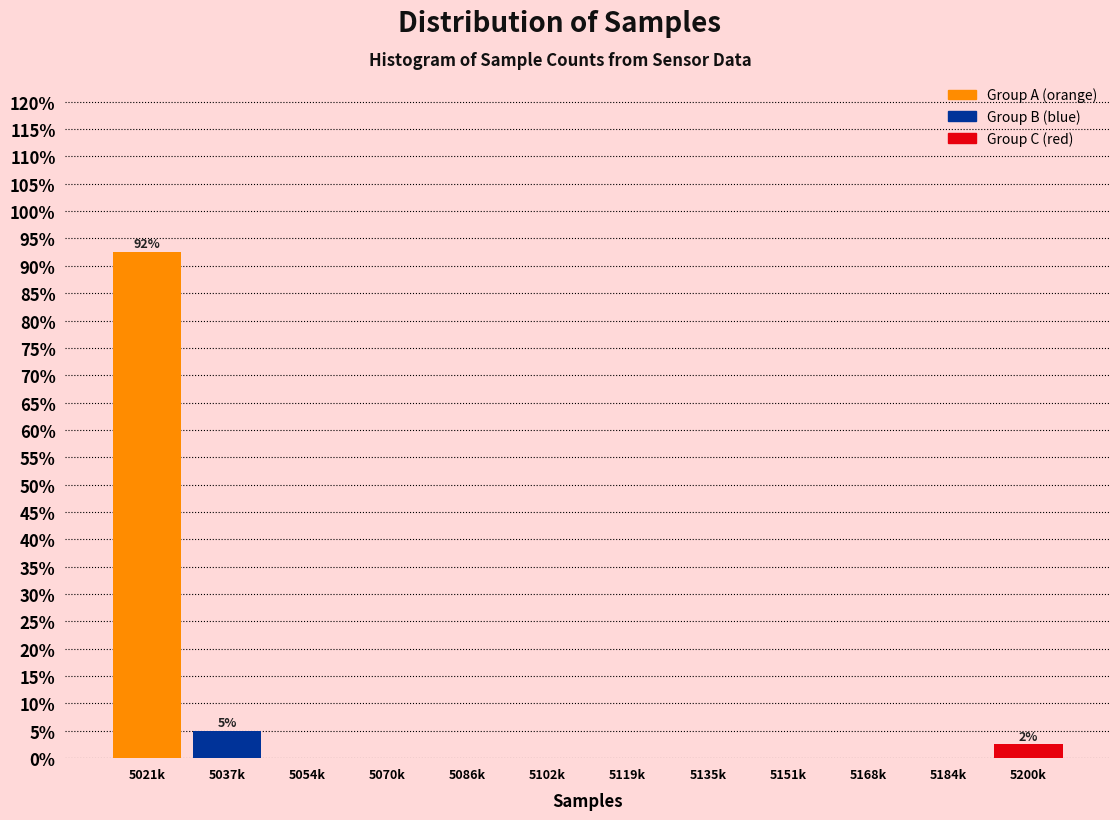

Reading left to right, extract all data points from this chart.

5021k=92.5	5037k=5.0	5054k=0.0	5070k=0.0	5086k=0.0	5102k=0.0	5119k=0.0	5135k=0.0	5151k=0.0	5168k=0.0	5184k=0.0	5200k=2.5